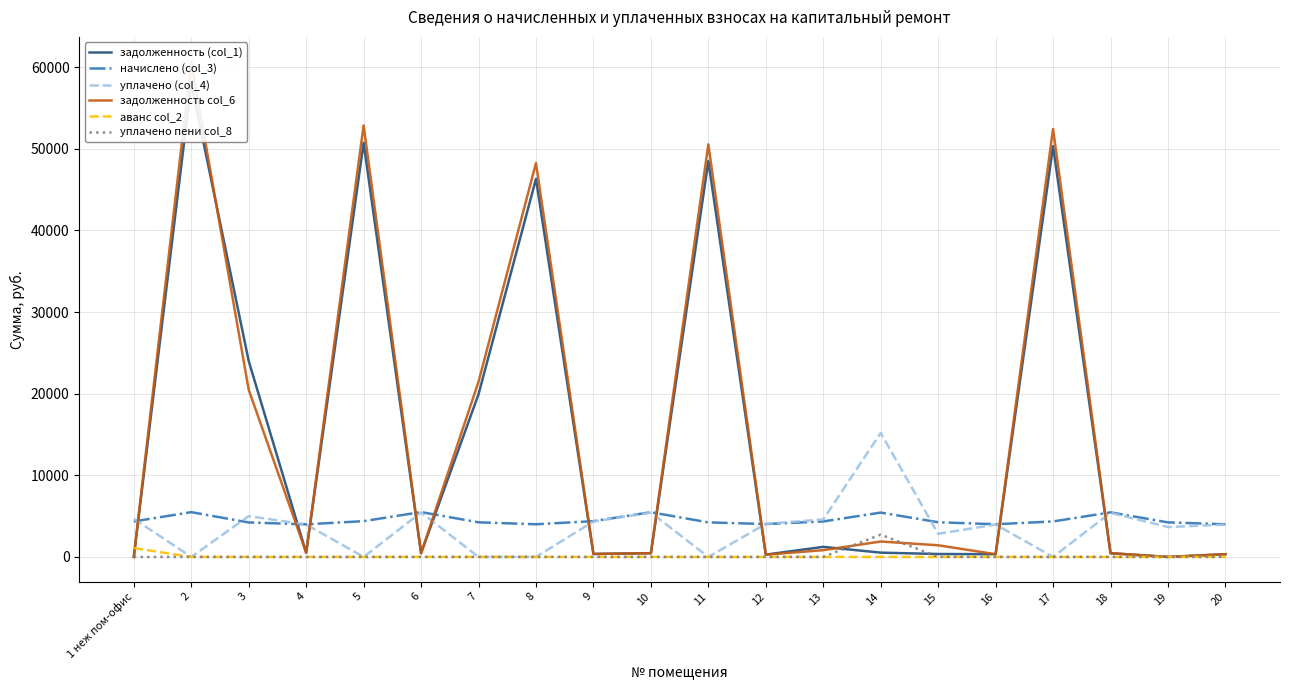

True or false: начислено (col_3) and задолженность col_6 intersect in this chart.

True